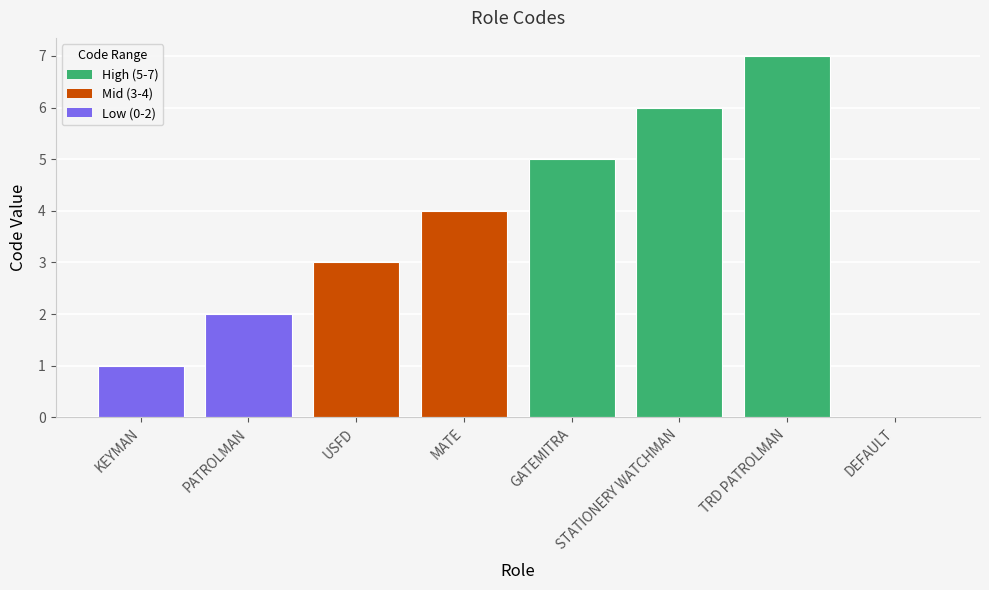

Between STATIONERY WATCHMAN and PATROLMAN, which is larger?

STATIONERY WATCHMAN